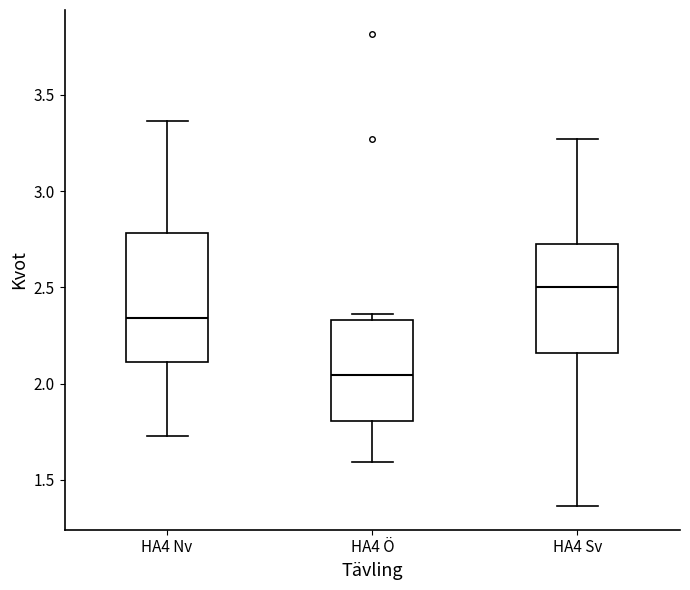

Which box has the lowest median line?

HA4 Ö